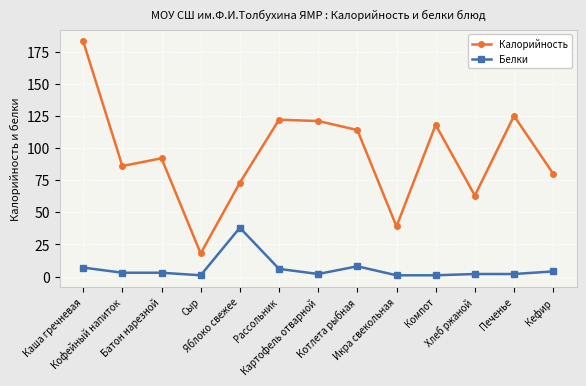

Count the number of data series in this chart.

2